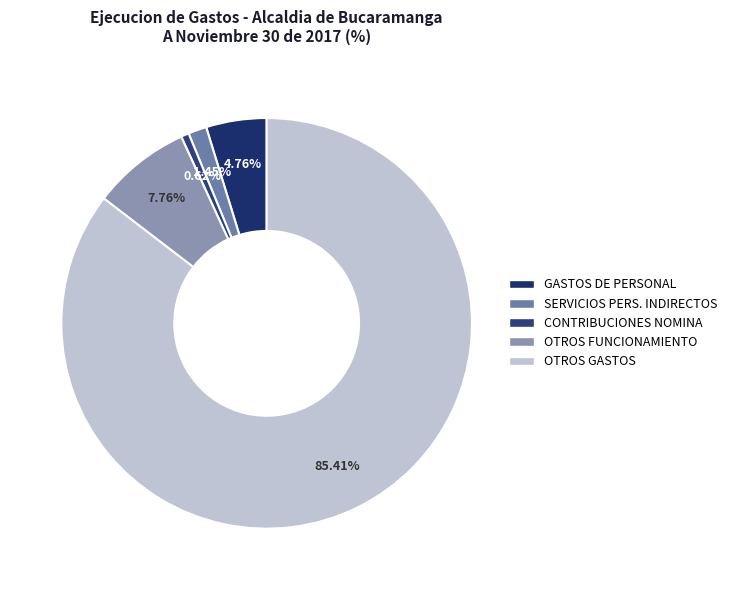

Which category has the smallest portion of the pie?

CONSTRIBUCIONES INHERENTES A LA NOMINA